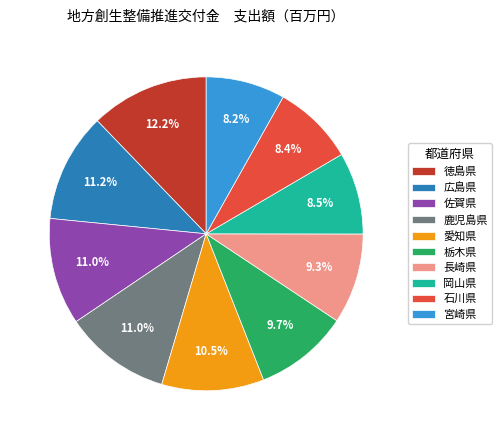

Which category has the biggest portion of the pie?

徳島県